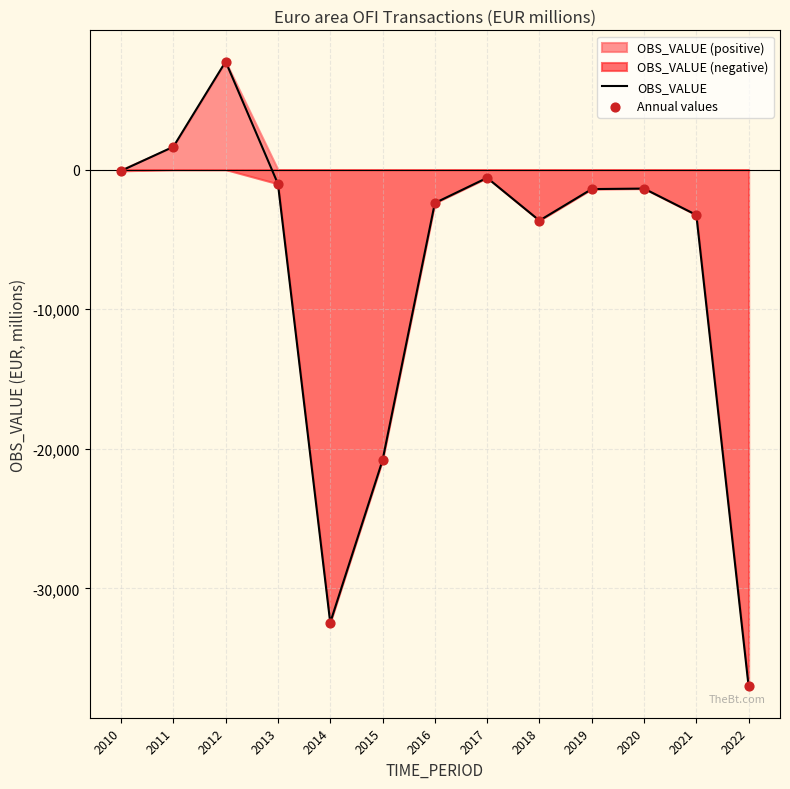

Which series has the widest spread of Y values?

OBS_VALUE